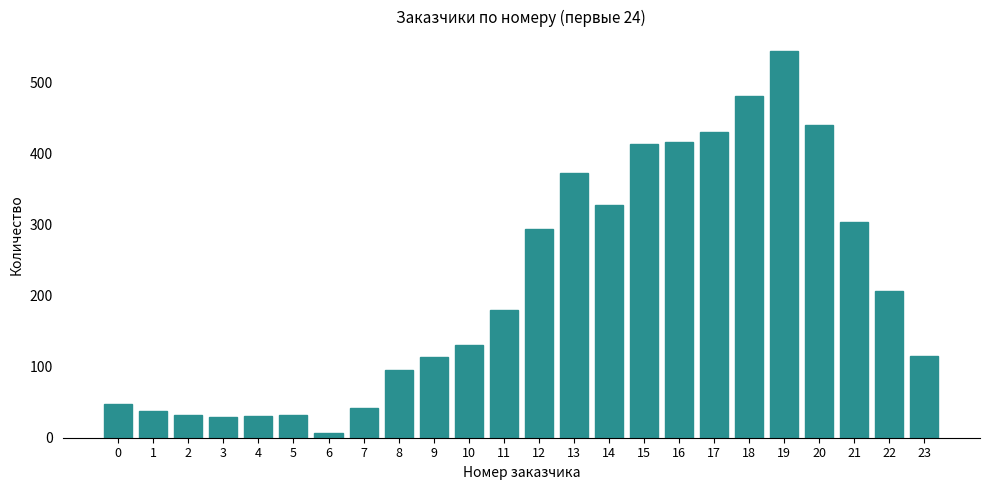

Read the value at 5.

32